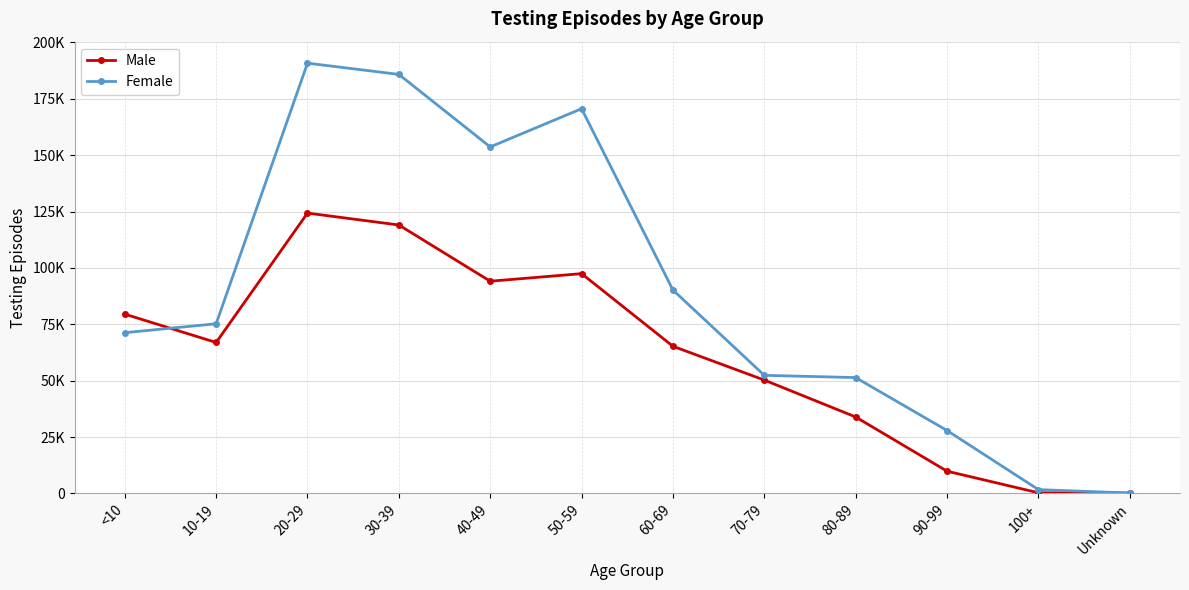

How many times do Female and Male cross each other?

1